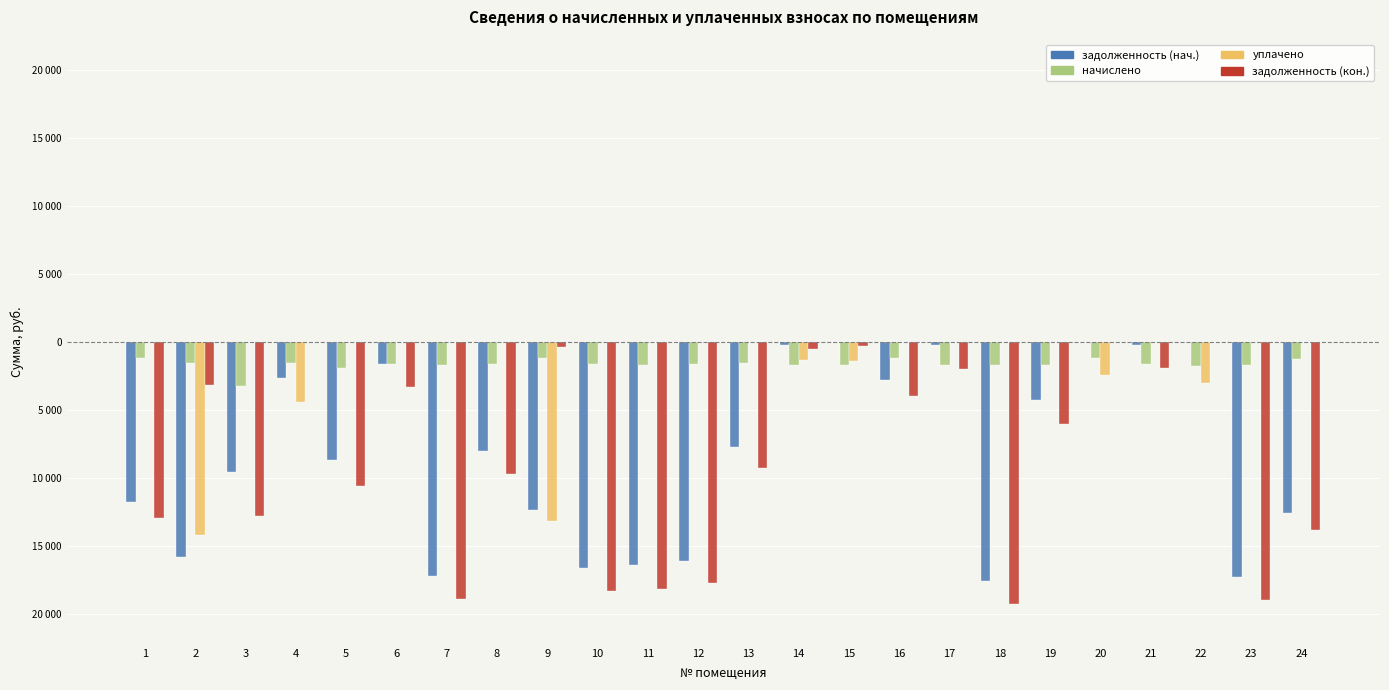

Are the bars horizontal?

No